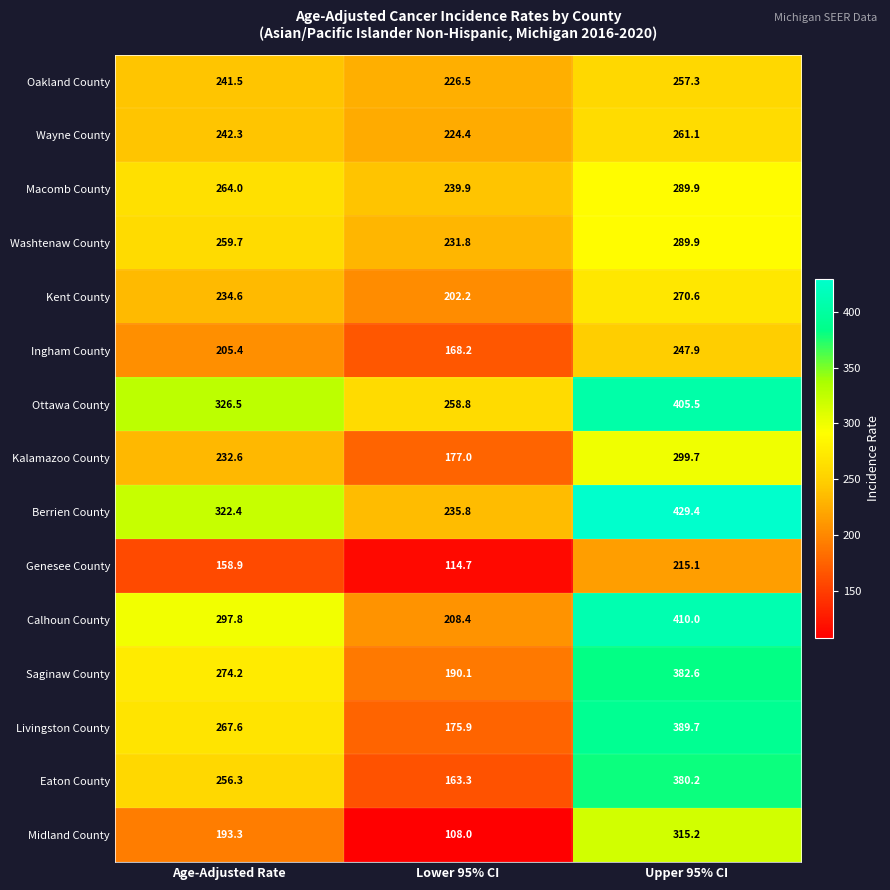

At which label is Eaton County closest to 271?

Age-Adjusted Rate